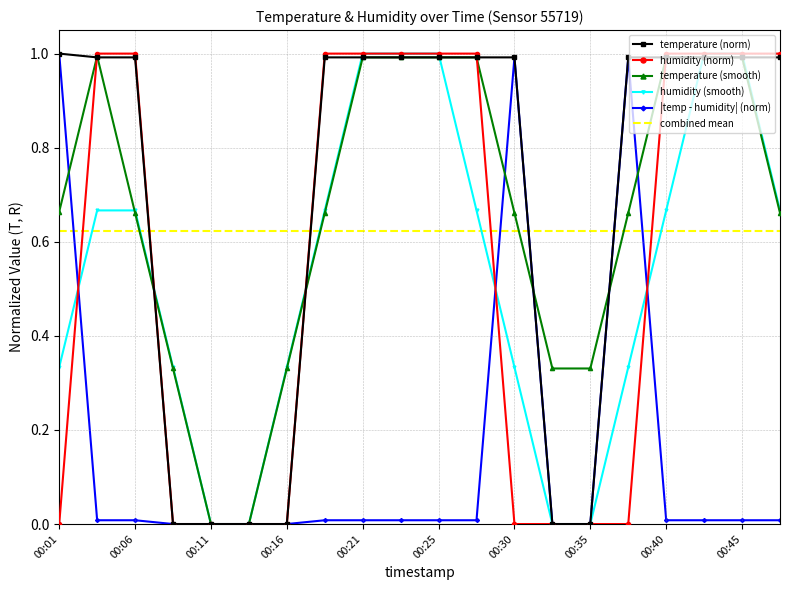

Which series has the largest total across all categories?

temperature (norm)